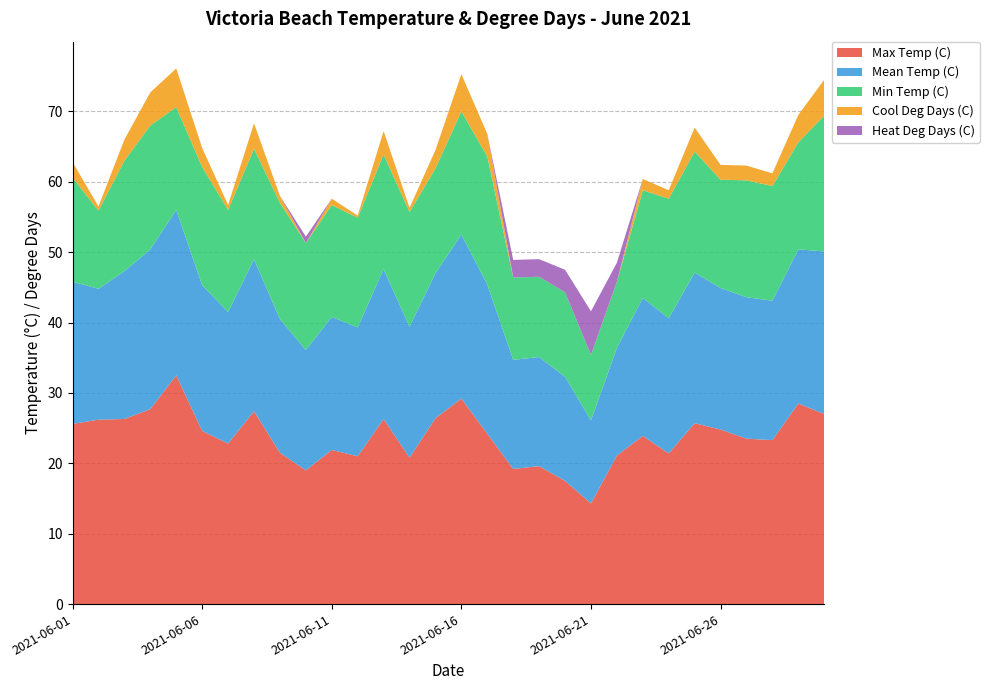

Reading left to right, extract all data points from this chart.

Max Temp (C): 2021-06-01=25.6	2021-06-02=26.2	2021-06-03=26.3	2021-06-04=27.7	2021-06-05=32.5	2021-06-06=24.6	2021-06-07=22.8	2021-06-08=27.4	2021-06-09=21.5	2021-06-10=19.0	2021-06-11=21.9	2021-06-12=21.0	2021-06-13=26.3	2021-06-14=20.8	2021-06-15=26.4	2021-06-16=29.2	2021-06-17=24.2	2021-06-18=19.2	2021-06-19=19.6	2021-06-20=17.5	2021-06-21=14.3	2021-06-22=21.1	2021-06-23=23.9	2021-06-24=21.4	2021-06-25=25.7	2021-06-26=24.8	2021-06-27=23.5	2021-06-28=23.3	2021-06-29=28.5	2021-06-30=27.0
Mean Temp (C): 2021-06-01=20.2	2021-06-02=18.6	2021-06-03=21.0	2021-06-04=22.7	2021-06-05=23.5	2021-06-06=20.7	2021-06-07=18.7	2021-06-08=21.6	2021-06-09=19.0	2021-06-10=17.1	2021-06-11=18.9	2021-06-12=18.3	2021-06-13=21.3	2021-06-14=18.6	2021-06-15=20.6	2021-06-16=23.3	2021-06-17=21.2	2021-06-18=15.5	2021-06-19=15.5	2021-06-20=14.8	2021-06-21=11.8	2021-06-22=15.3	2021-06-23=19.6	2021-06-24=19.2	2021-06-25=21.4	2021-06-26=20.1	2021-06-27=20.1	2021-06-28=19.8	2021-06-29=21.9	2021-06-30=23.1
Min Temp (C): 2021-06-01=14.8	2021-06-02=11.1	2021-06-03=15.7	2021-06-04=17.6	2021-06-05=14.6	2021-06-06=16.8	2021-06-07=14.5	2021-06-08=15.7	2021-06-09=16.5	2021-06-10=15.2	2021-06-11=15.9	2021-06-12=15.6	2021-06-13=16.3	2021-06-14=16.3	2021-06-15=14.9	2021-06-16=17.5	2021-06-17=18.2	2021-06-18=11.7	2021-06-19=11.4	2021-06-20=12.0	2021-06-21=9.3	2021-06-22=9.4	2021-06-23=15.3	2021-06-24=17.0	2021-06-25=17.2	2021-06-26=15.4	2021-06-27=16.6	2021-06-28=16.3	2021-06-29=15.2	2021-06-30=19.3
Cool Deg Days (C): 2021-06-01=2.2	2021-06-02=0.6	2021-06-03=3.0	2021-06-04=4.7	2021-06-05=5.5	2021-06-06=2.7	2021-06-07=0.7	2021-06-08=3.6	2021-06-09=1.0	2021-06-10=0.0	2021-06-11=0.9	2021-06-12=0.3	2021-06-13=3.3	2021-06-14=0.6	2021-06-15=2.6	2021-06-16=5.3	2021-06-17=3.2	2021-06-18=0.0	2021-06-19=0.0	2021-06-20=0.0	2021-06-21=0.0	2021-06-22=0.0	2021-06-23=1.6	2021-06-24=1.2	2021-06-25=3.4	2021-06-26=2.1	2021-06-27=2.1	2021-06-28=1.8	2021-06-29=3.9	2021-06-30=5.1
Heat Deg Days (C): 2021-06-01=0.0	2021-06-02=0.0	2021-06-03=0.0	2021-06-04=0.0	2021-06-05=0.0	2021-06-06=0.0	2021-06-07=0.0	2021-06-08=0.0	2021-06-09=0.0	2021-06-10=0.9	2021-06-11=0.0	2021-06-12=0.0	2021-06-13=0.0	2021-06-14=0.0	2021-06-15=0.0	2021-06-16=0.0	2021-06-17=0.0	2021-06-18=2.5	2021-06-19=2.5	2021-06-20=3.2	2021-06-21=6.2	2021-06-22=2.7	2021-06-23=0.0	2021-06-24=0.0	2021-06-25=0.0	2021-06-26=0.0	2021-06-27=0.0	2021-06-28=0.0	2021-06-29=0.0	2021-06-30=0.0